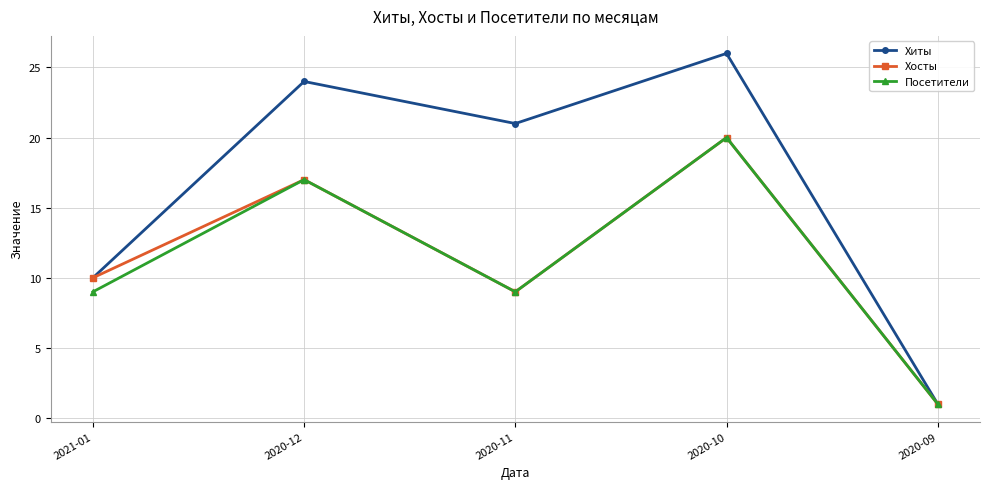

Where is the first local maximum for Хиты?

2020-12